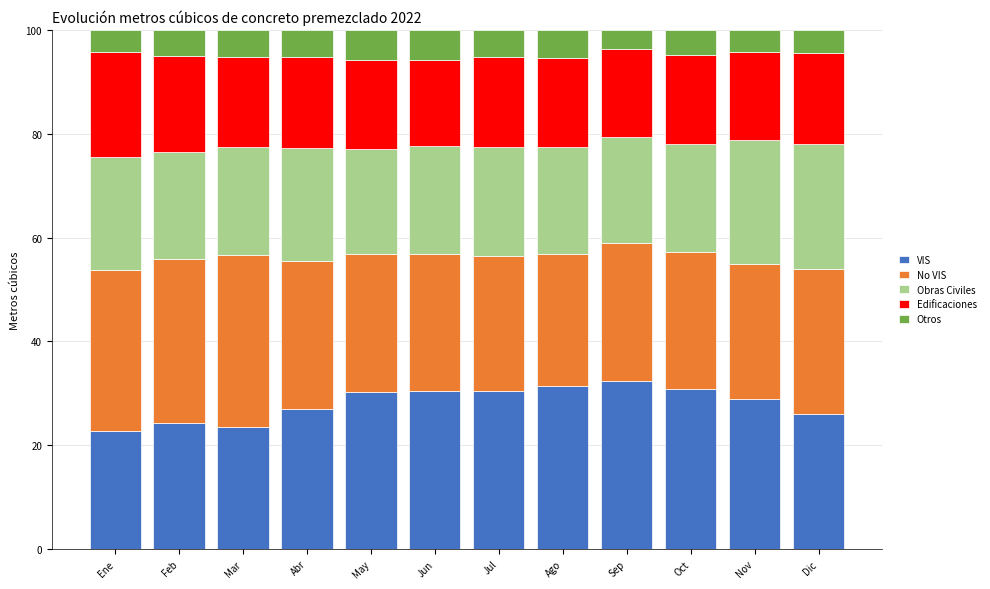

True or false: VIS has a value of 45.9 at Oct.

False